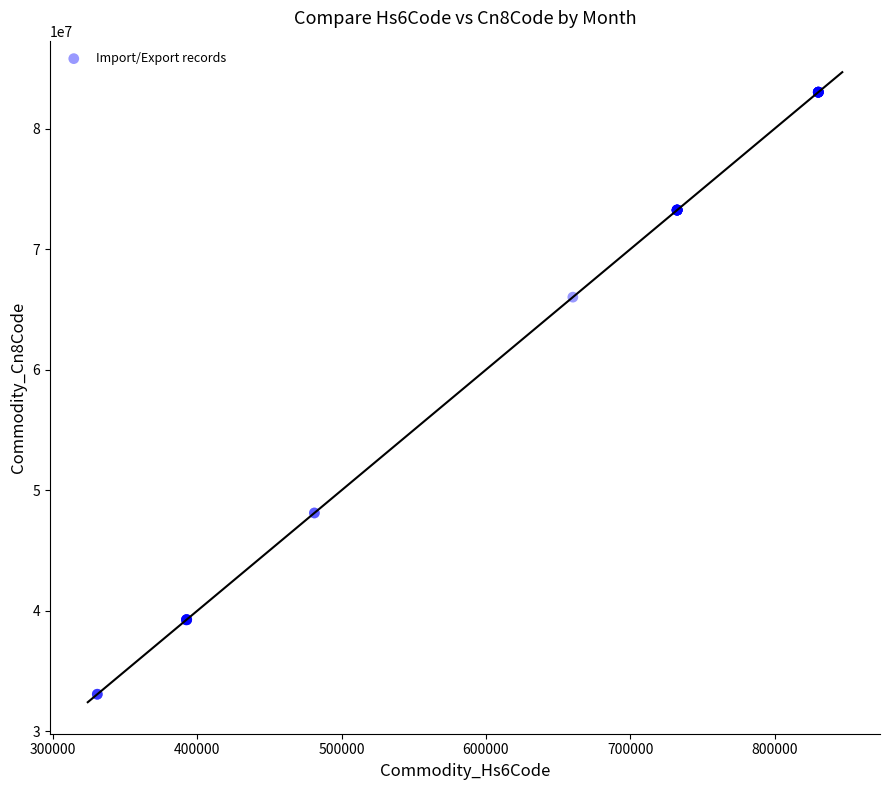

What Y value in the scatter plot is closest to 58049545?

66019100